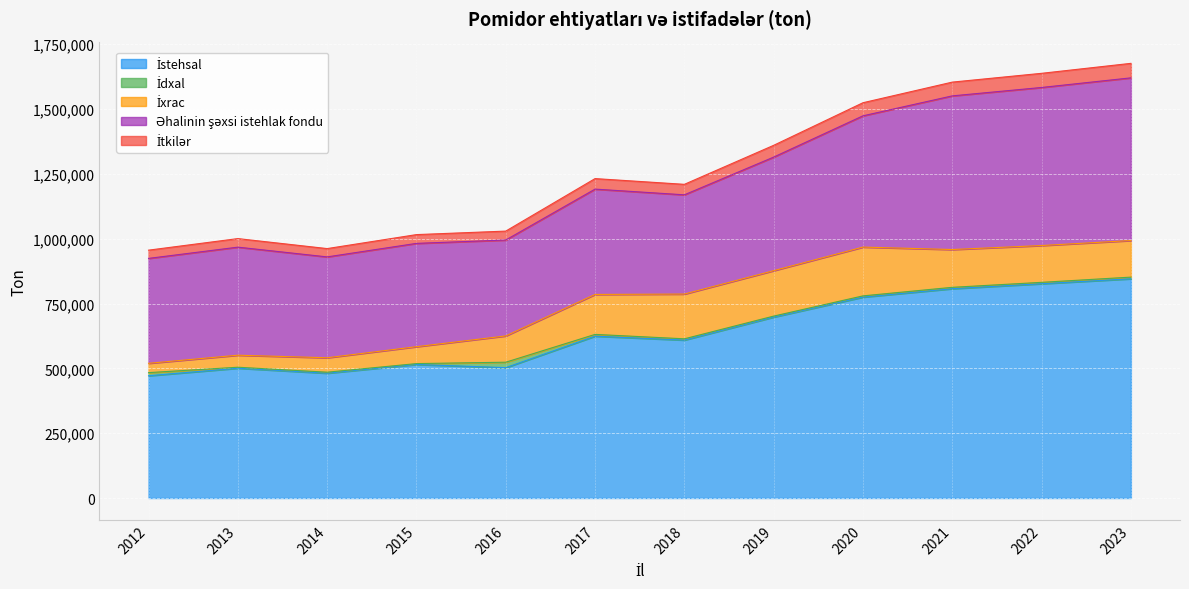

What is the difference between the İtkilər values at 2022 and 2021?

1491